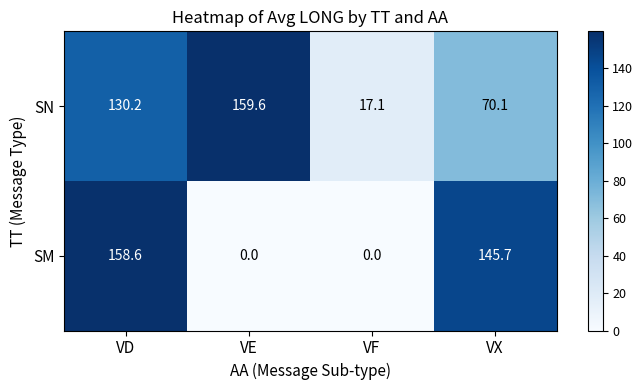

What is the total value across all series at VX?

215.8